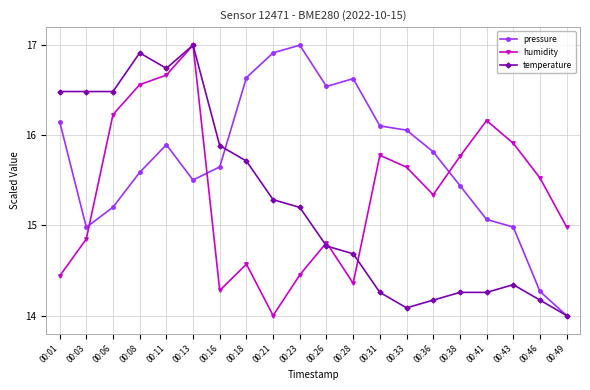

What is the spread (max minus min) of values at 00:11?

0.8